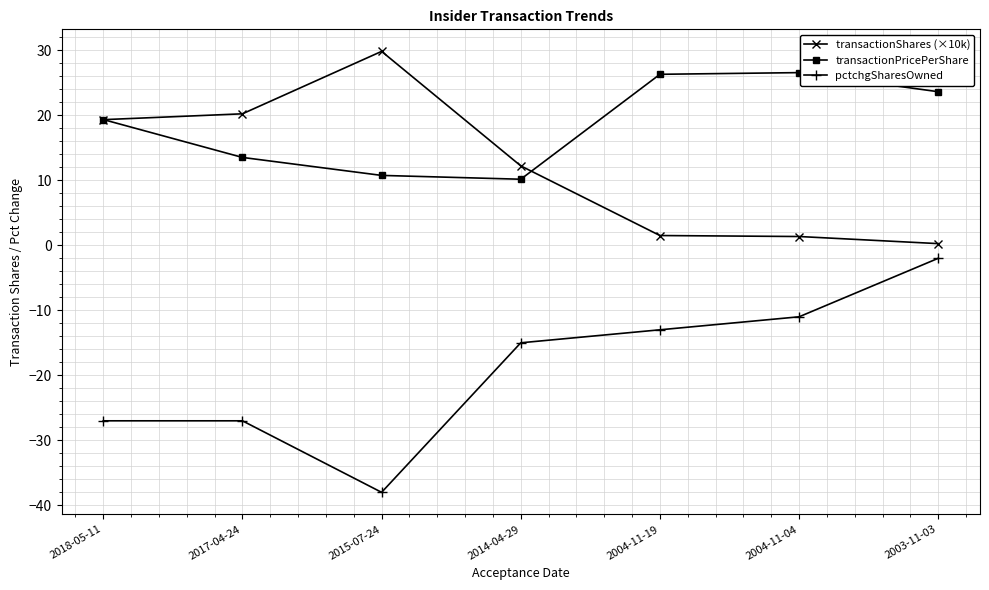

What is the spread (max minus min) of values at 2004-11-04?

37.6